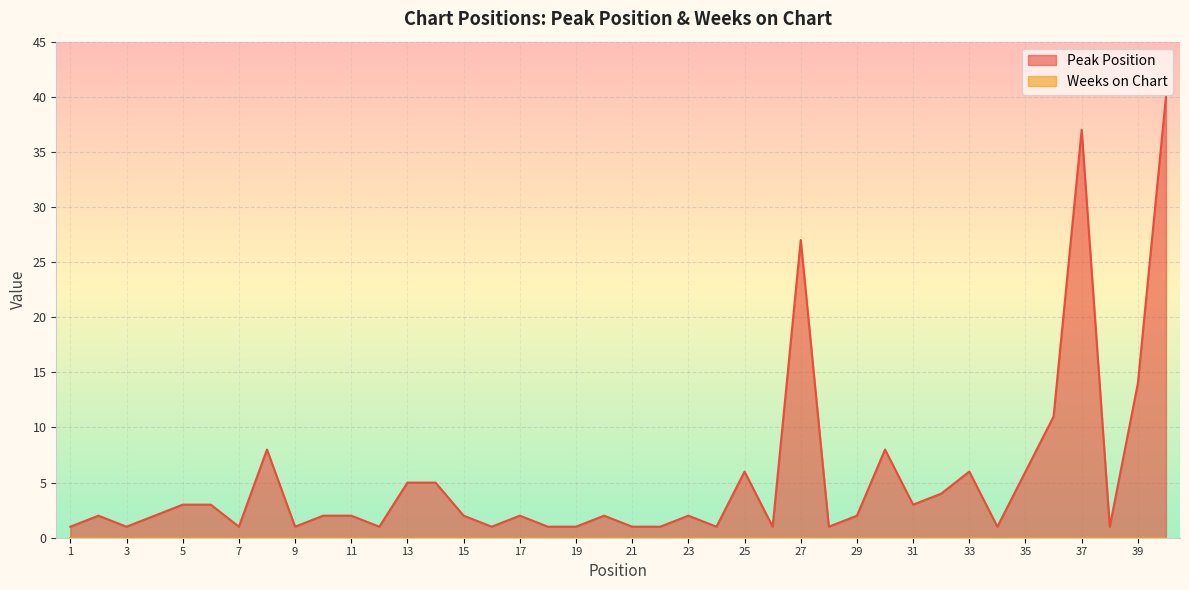

Which has a higher value, 22 or 34?

22